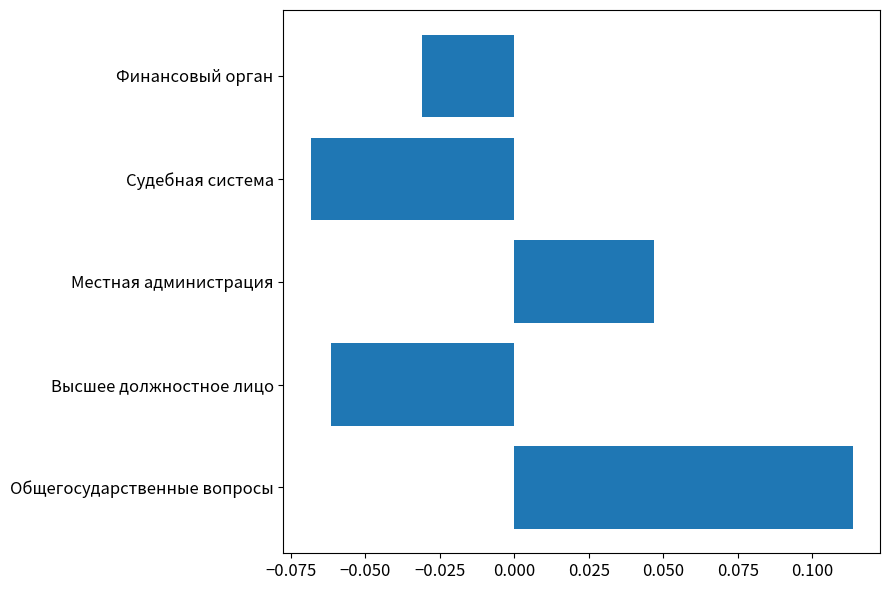

At which label is the value closest to 0?

Финансовый орган